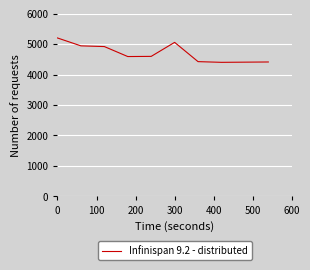

What is the maximum value shown in the chart?

5200.0